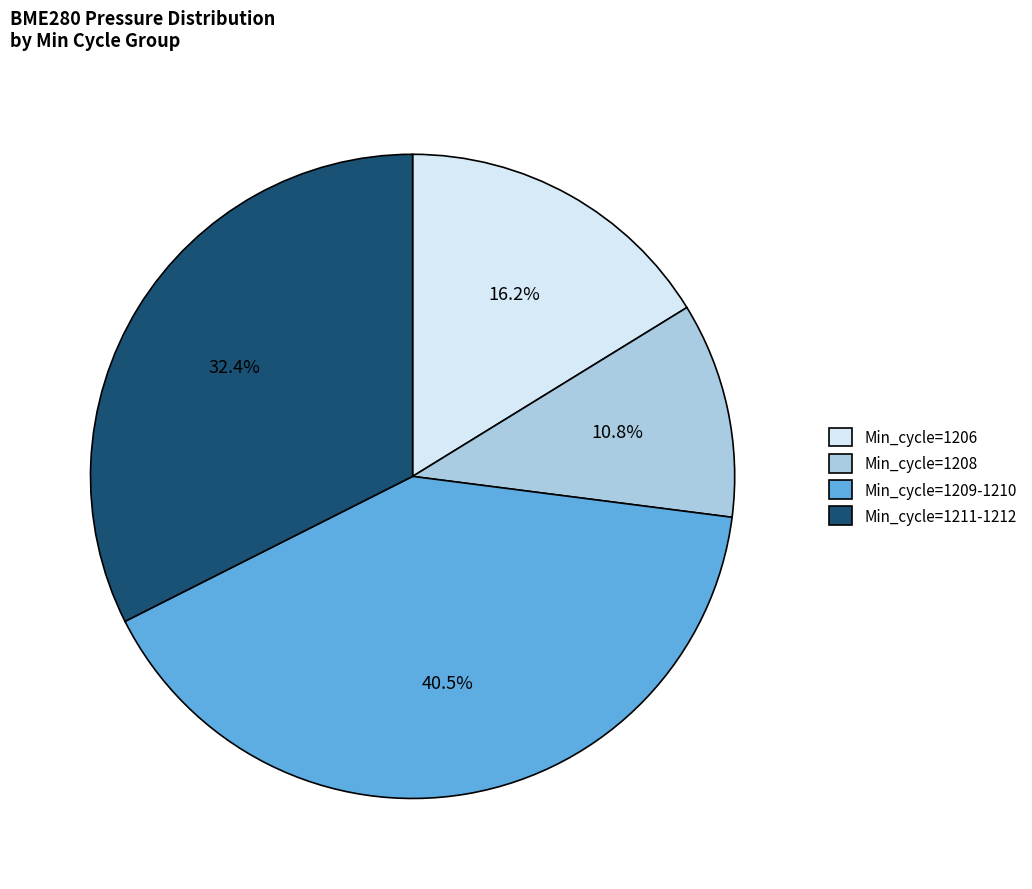

What is the smallest slice in the pie chart?

Min_cycle=1208